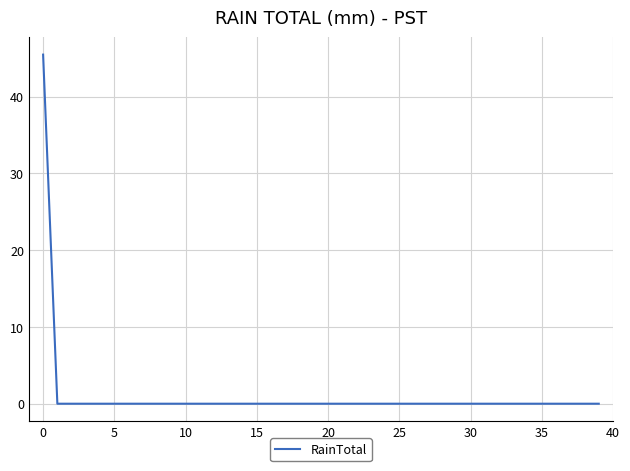

What is the greatest value displayed?

45.5